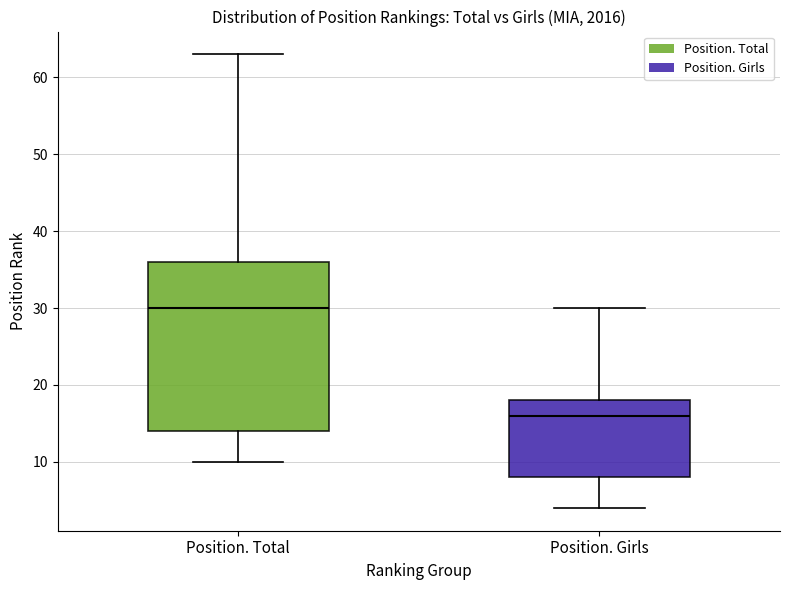

Reading left to right, read every box against the y-axis: the position of its median line, the range the box covers, and the ends of its whiskers. The values are not printed on the chart, so give them approximately, as read against the axis.

Position. Total: median 30, box 14 to 36, whiskers 10 to 63
Position. Girls: median 16, box 8 to 18, whiskers 4 to 30